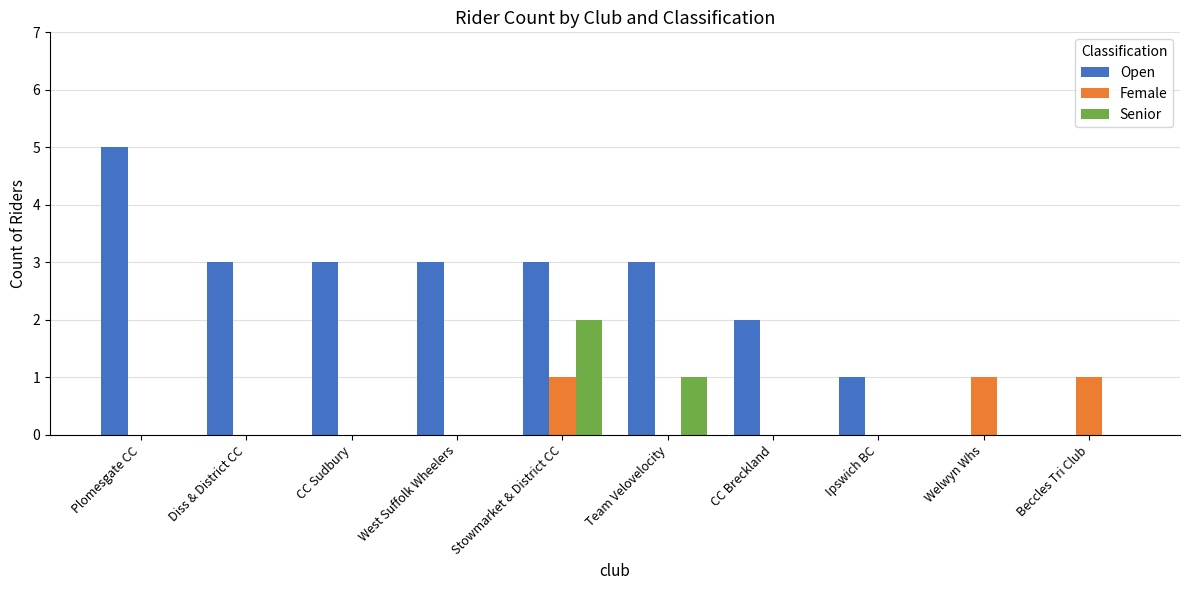

At which category is the sum across all series the highest?

Stowmarket & District CC